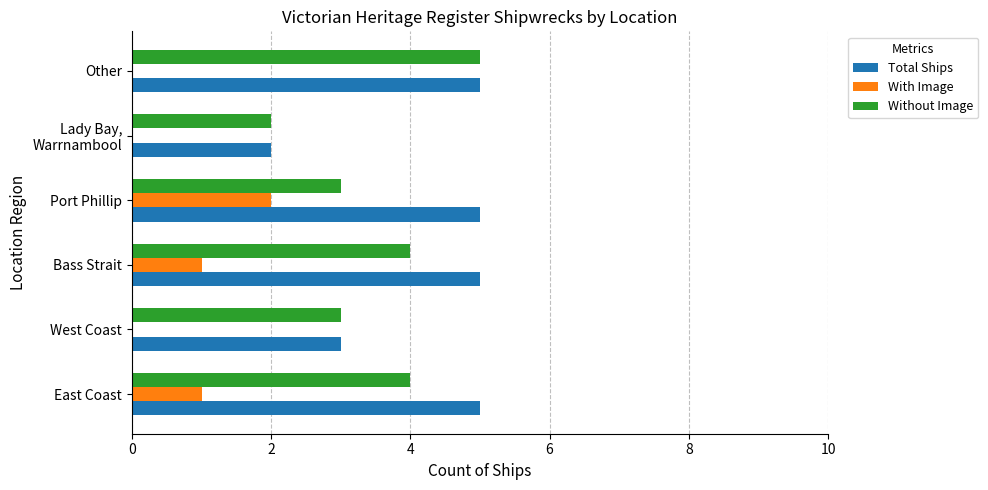

What is the sum of all Without Image values?

21